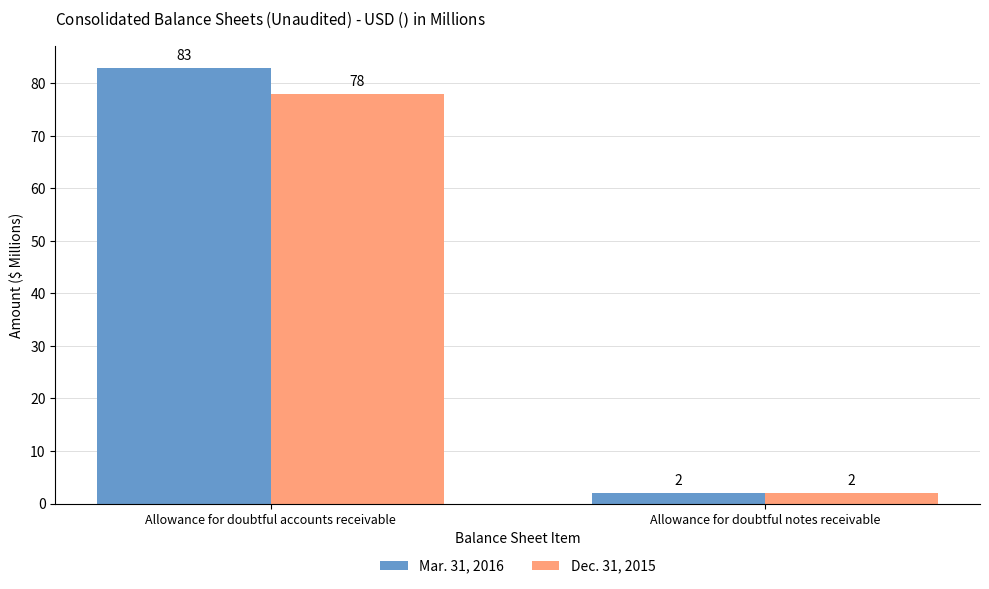

What is the total value across all series at Allowance for doubtful accounts receivable?

161